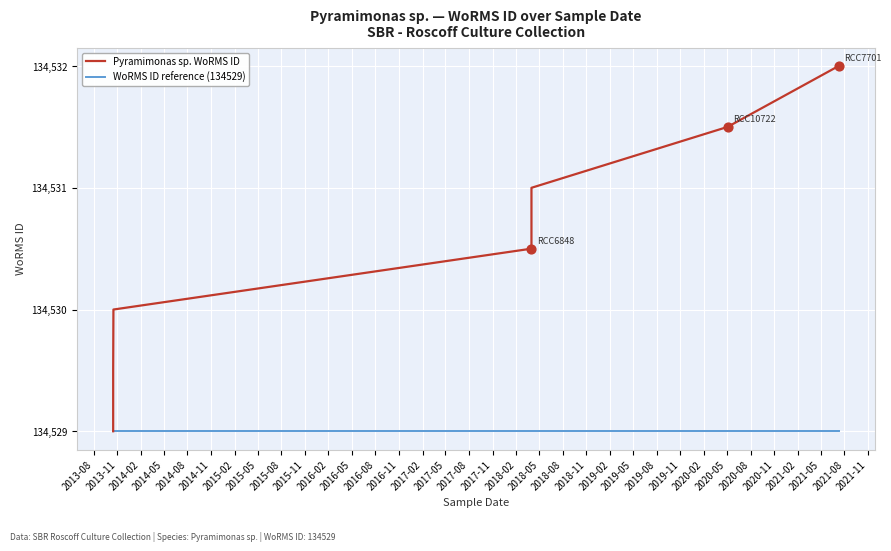

Is the value of Pyramimonas sp. WoRMS ID at 2013-11 greater than the value of WoRMS ID reference (134529) at 2014-08?

Yes